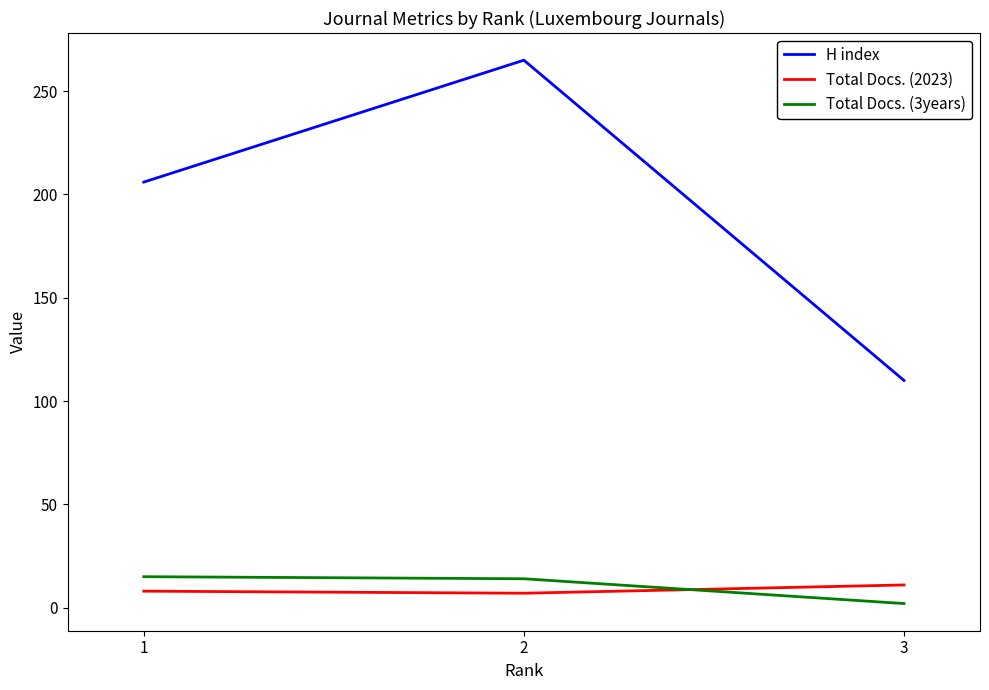

What is the difference between the maximum and second lowest values in the H index series?

59